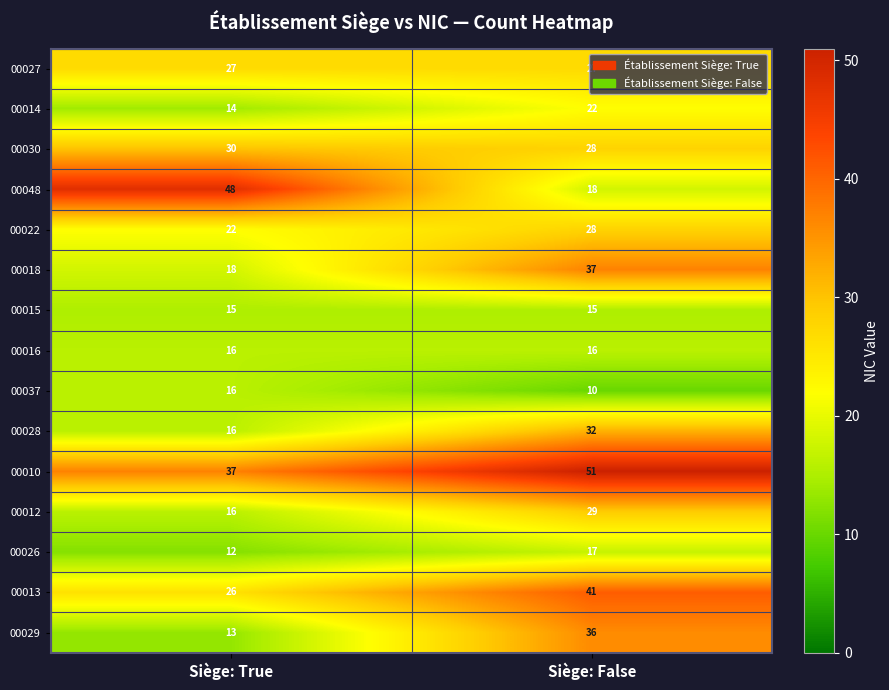

What is the difference between the highest and lowest values at Siège: True?

36